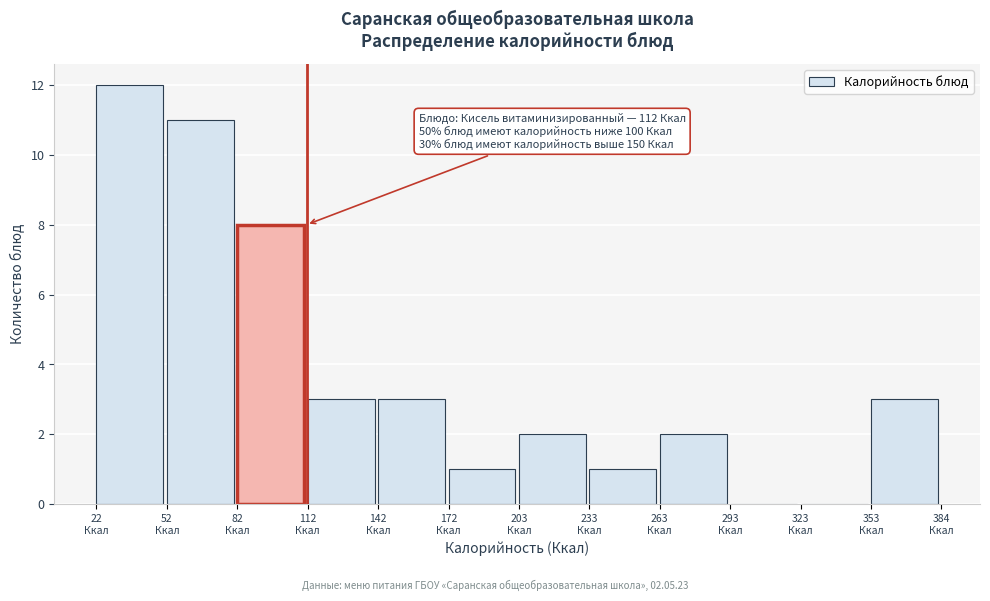

Which range on the x-axis has the tallest bar?

20 to 50